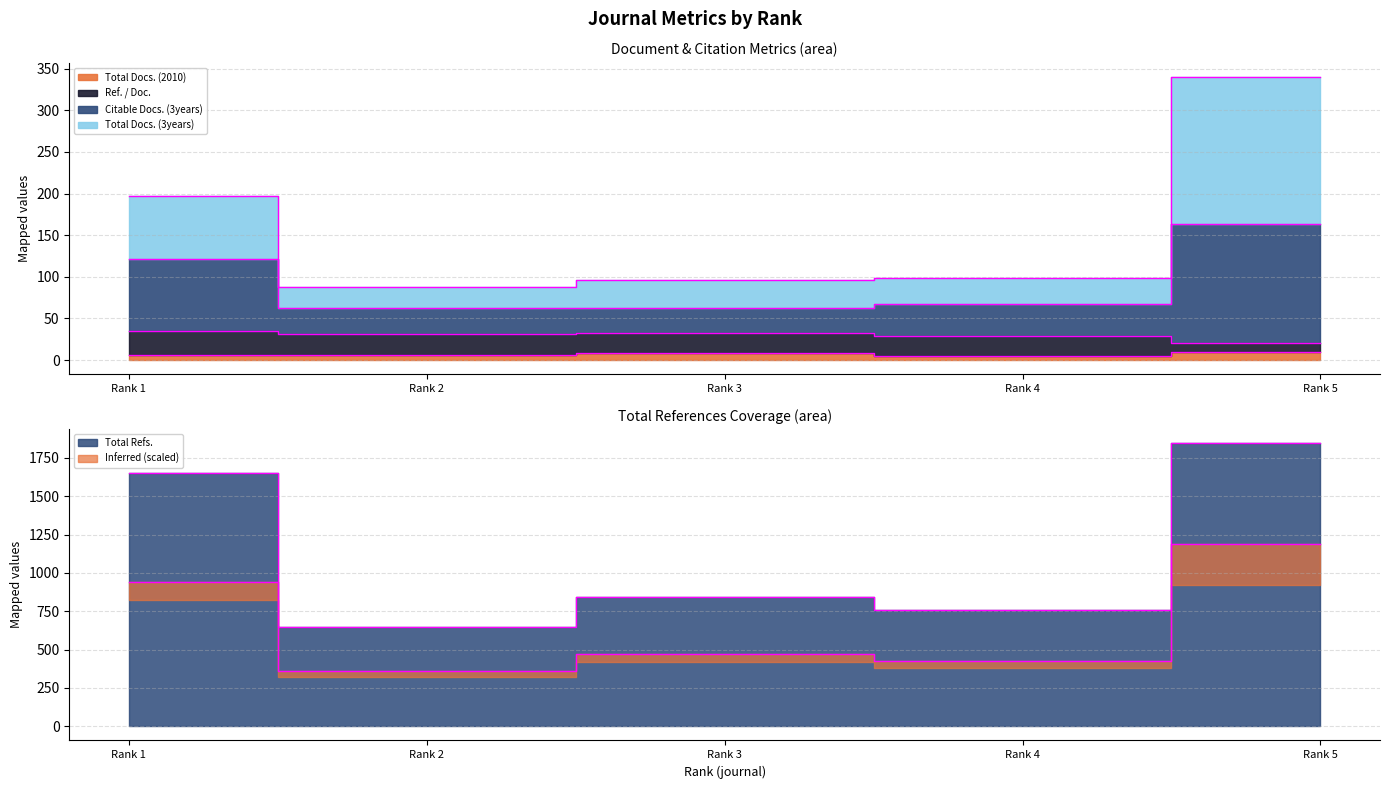

What is the difference between the maximum and minimum values in the Total Docs. (3years) series?

252